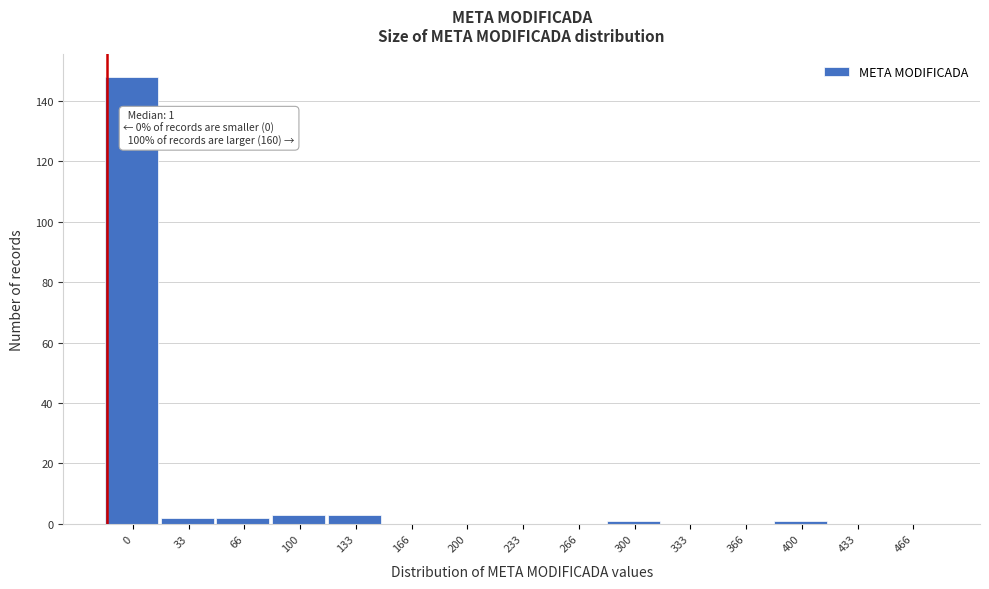

Reading left to right, transcribe all the data shown in this chart.

0=148	33=2	66=2	100=3	133=3	166=0	200=0	233=0	266=0	300=1	333=0	366=0	400=1	433=0	466=0